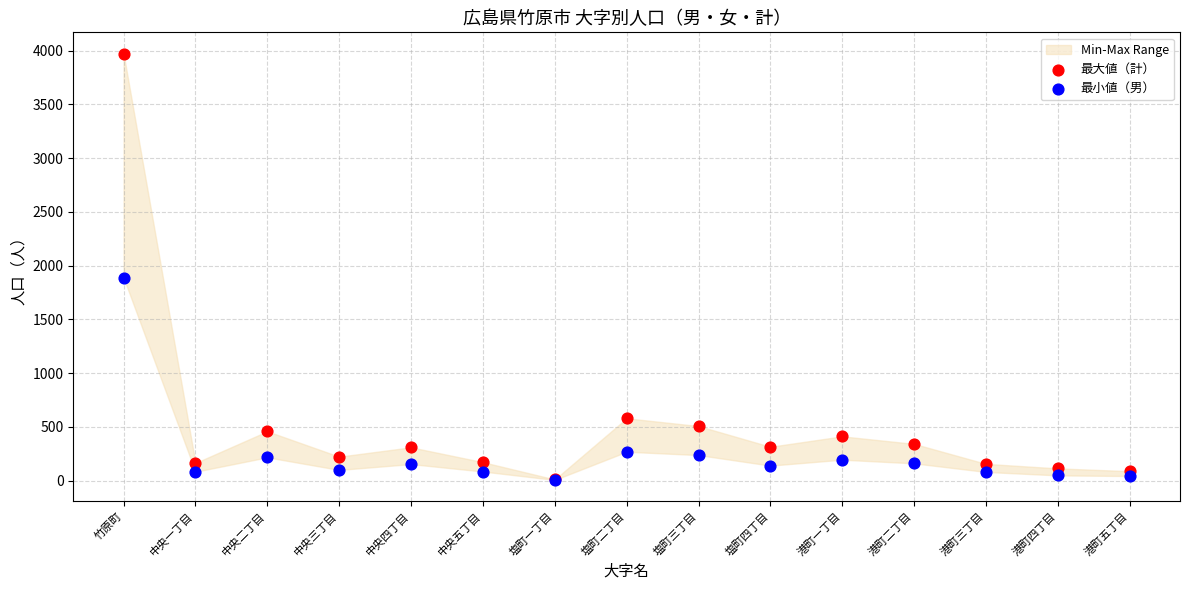

Across all series, what Y value is closest to 1989?

1889